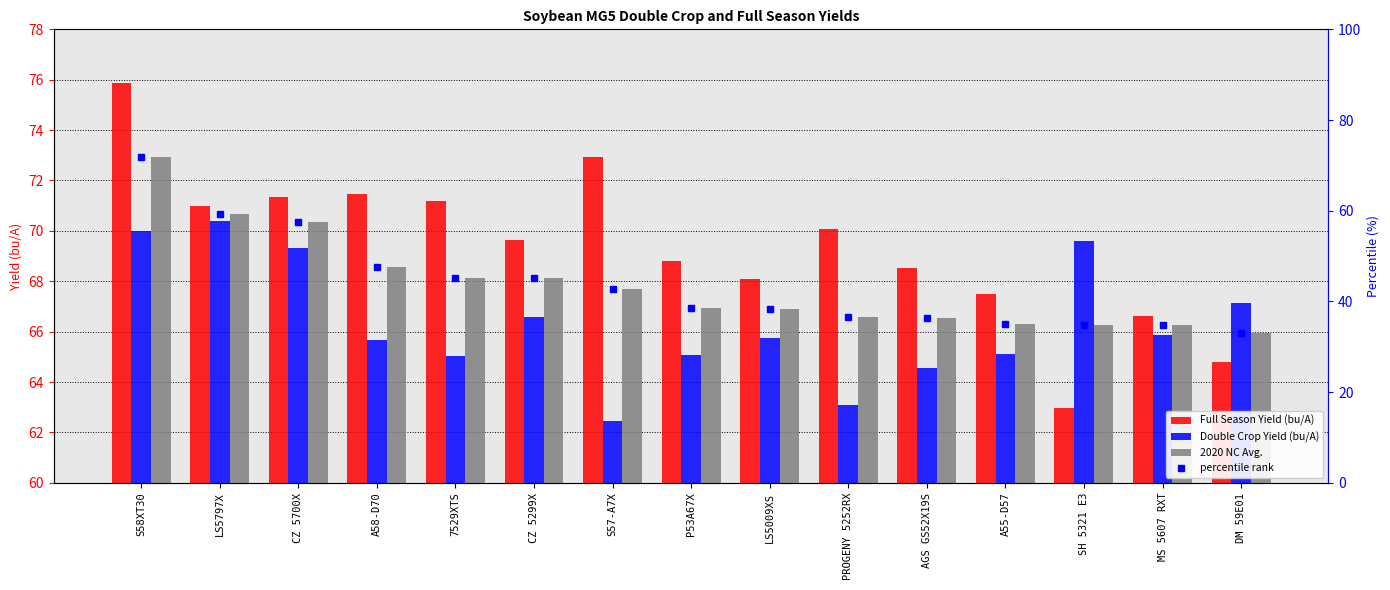

Where does the percentile rank series first go above 38?

S58XT30